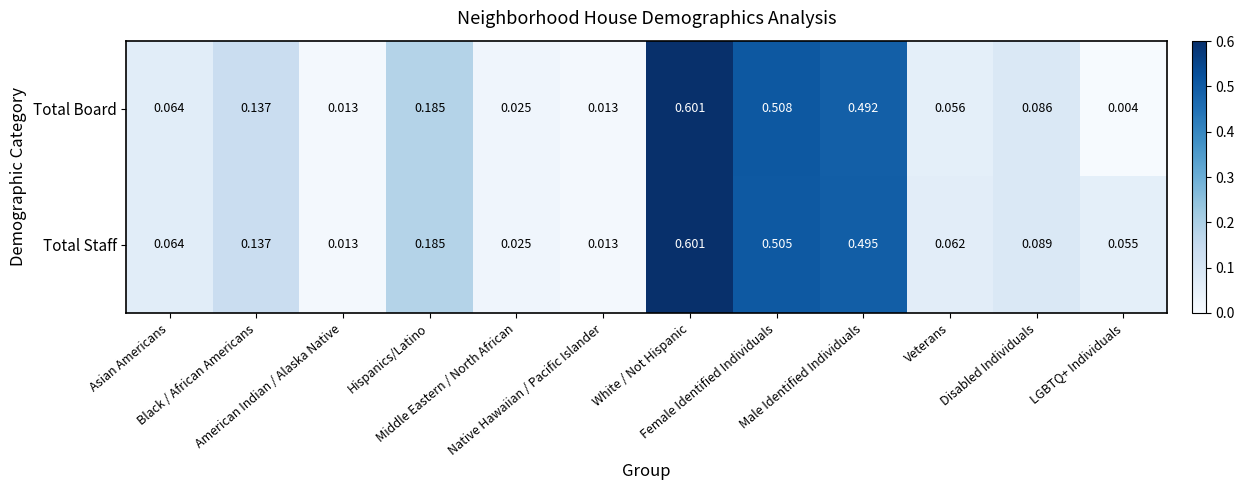

Which category has the highest value across all series?

White / Not Hispanic